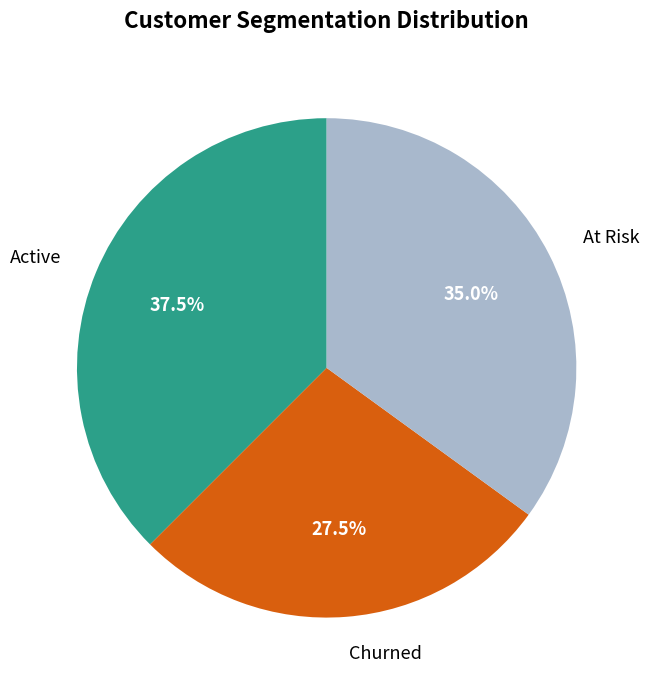

Which category has the smallest portion of the pie?

Churned